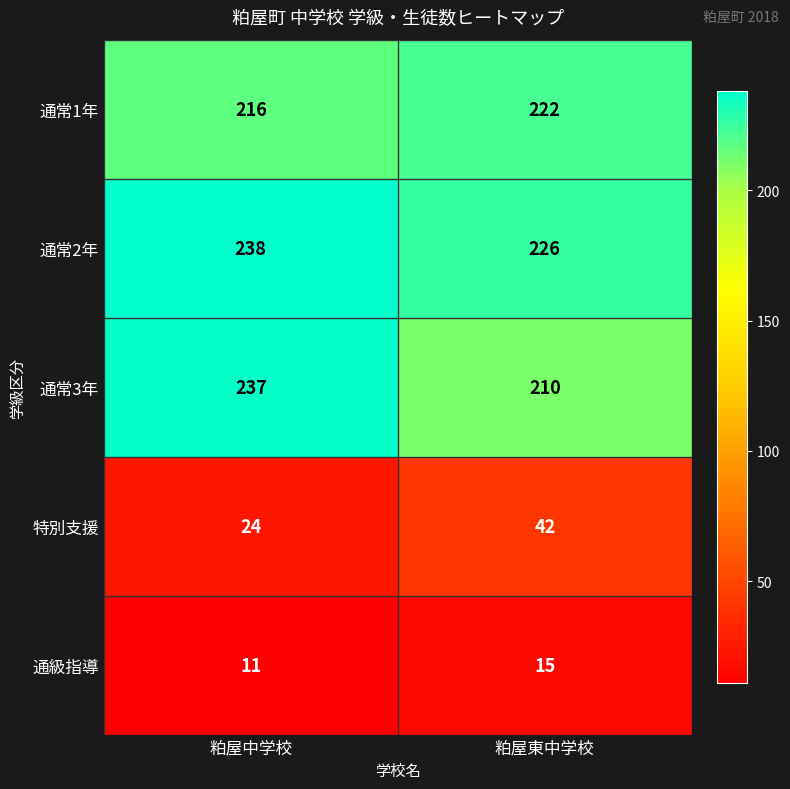

What is the average value of the 通常1年 series?

219